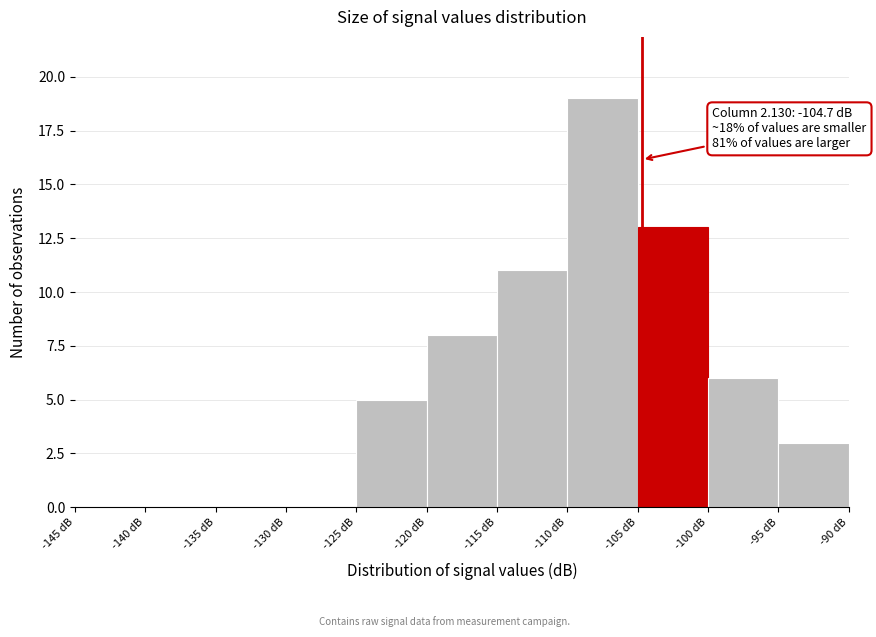

Which range on the x-axis has the tallest bar?

-110 to -105